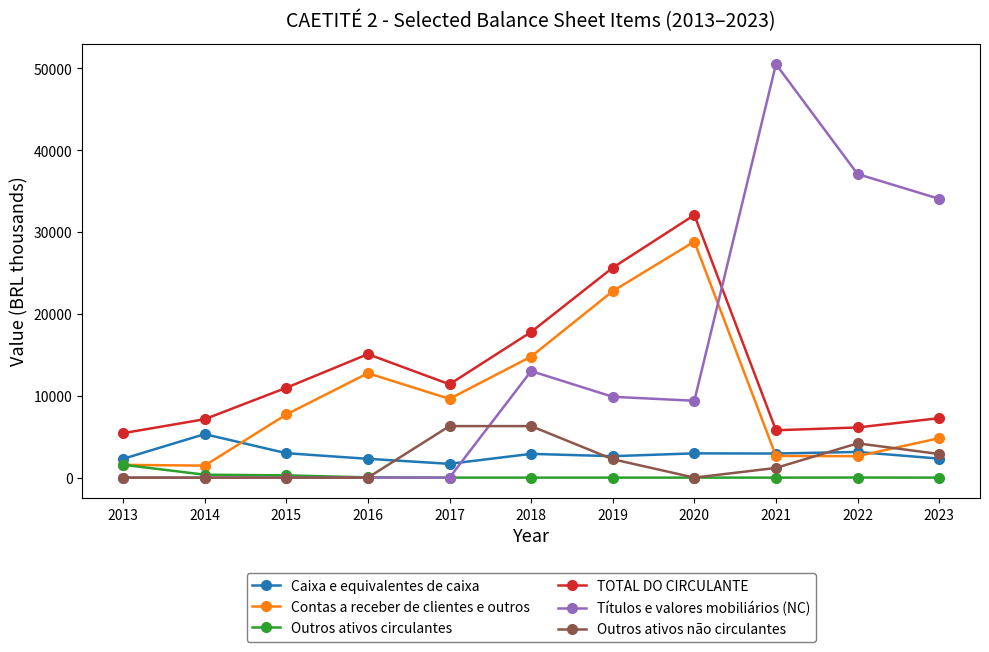

How many lines are shown in the chart?

6